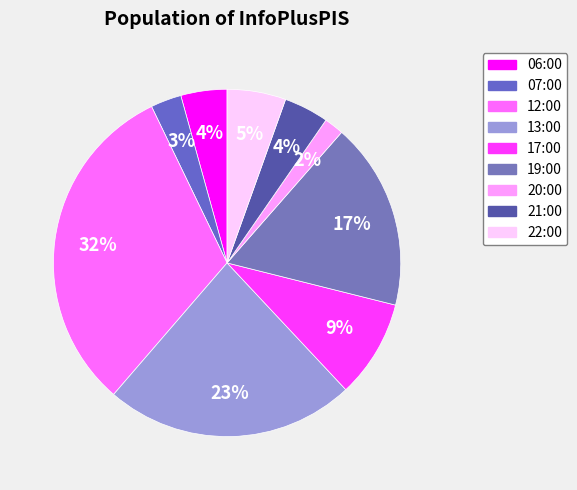

Which category has the smallest portion of the pie?

20:00